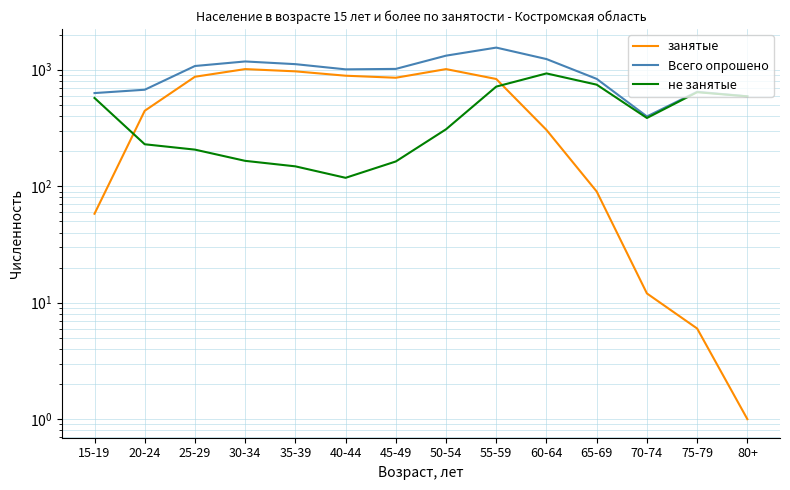

True or false: Всего опрошено and занятые intersect in this chart.

False